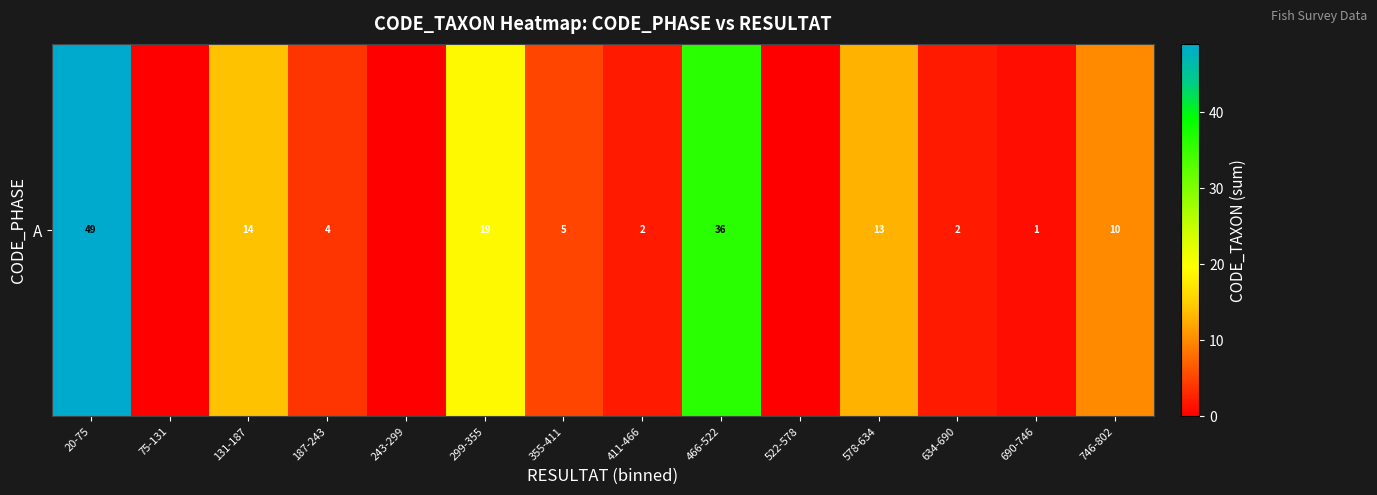

Rank the categories by value from highest to lowest.

20-75, 466-522, 299-355, 131-187, 578-634, 746-802, 355-411, 187-243, 411-466, 634-690, 690-746, 75-131, 243-299, 522-578